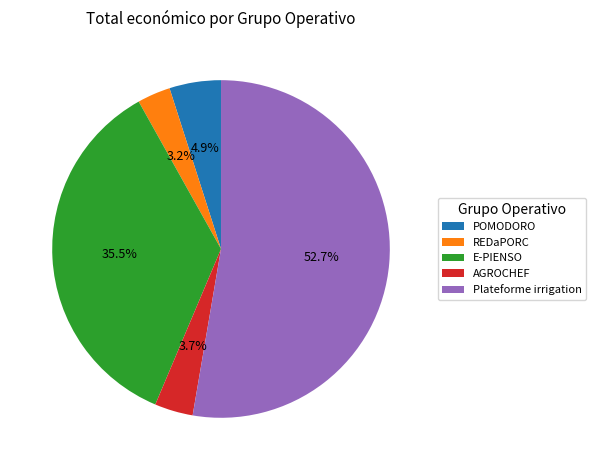

How many slices are in this pie chart?

5